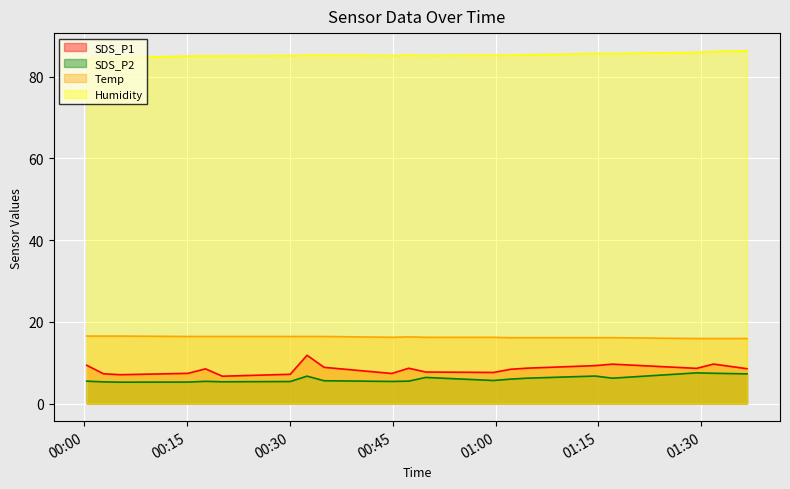

How many lines are shown in the chart?

4